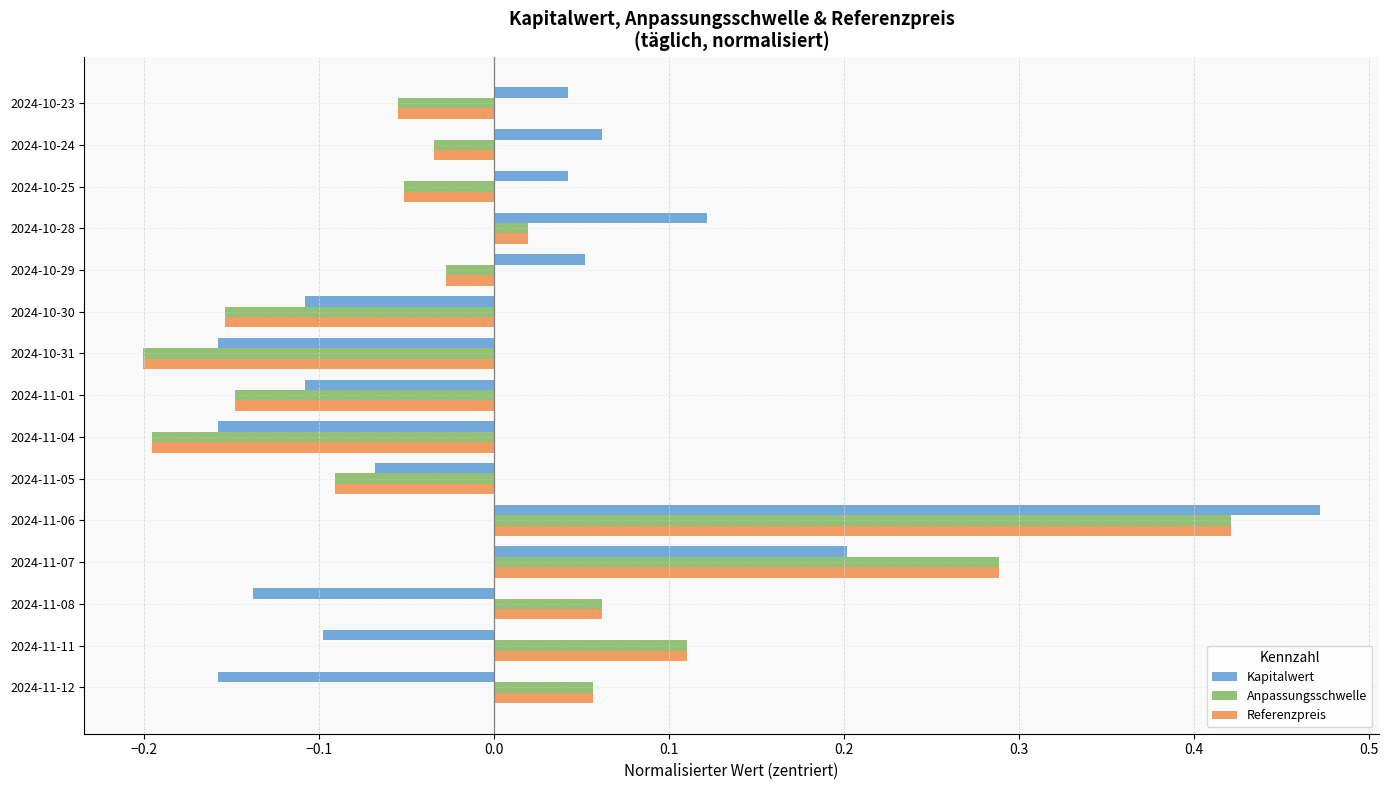

At how many categories does at least one series exceed 0?

10